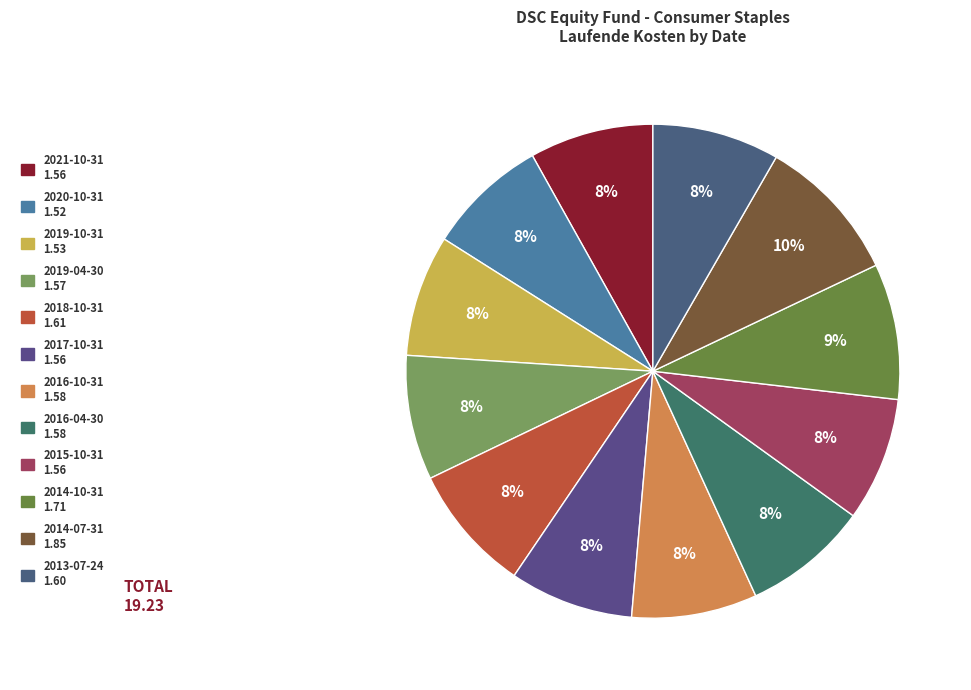

True or false: 2016-10-31 accounts for 1% of the total.

False